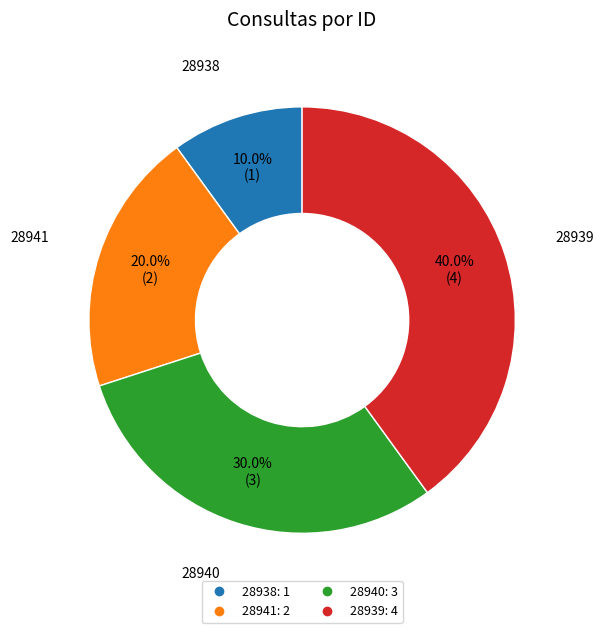

Combined, do 28939 and 28940 account for over 50%?

Yes